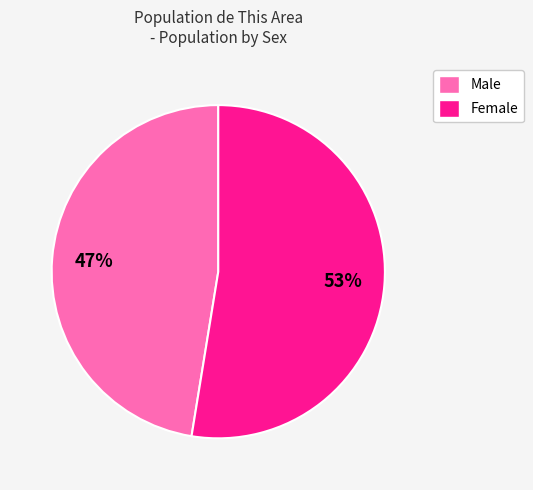

How many slices are in this pie chart?

2